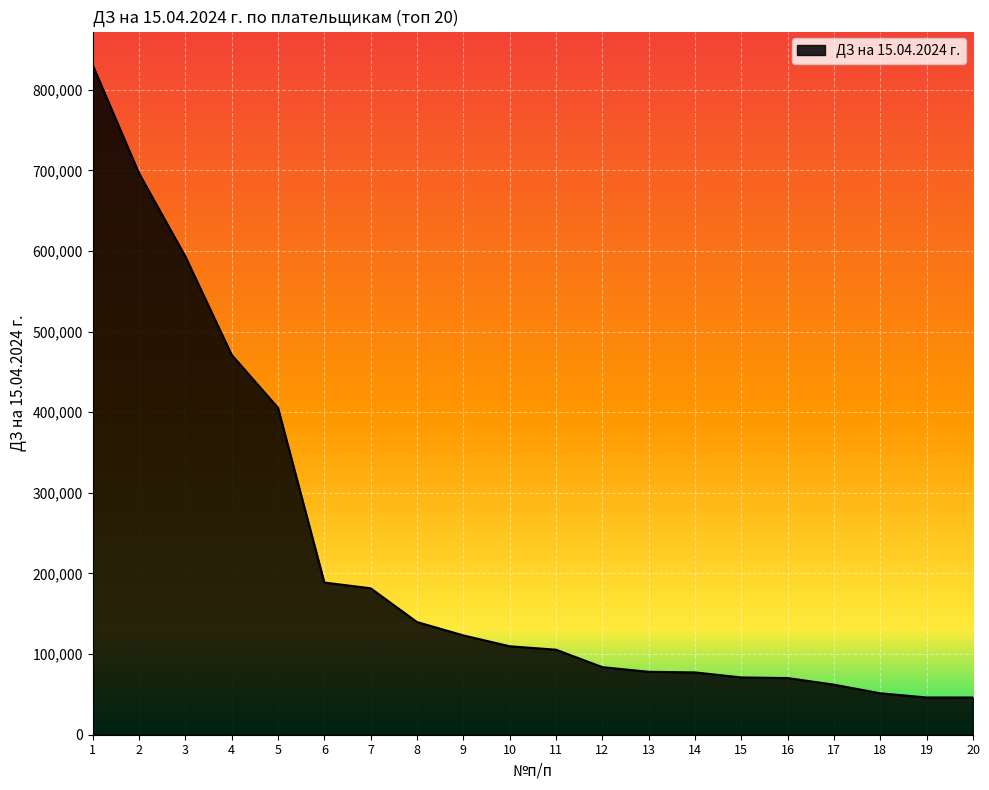

What is the approximate value at 3?

593185.3